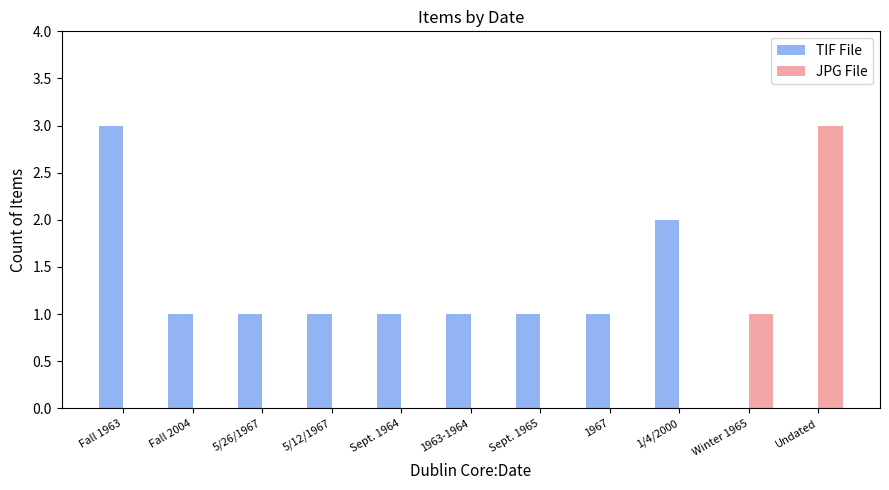

Reading left to right, transcribe all the data shown in this chart.

TIF File: Fall 1963=3	Fall 2004=1	5/26/1967=1	5/12/1967=1	Sept. 1964=1	1963-1964=1	Sept. 1965=1	1967=1	1/4/2000=2	Winter 1965=0	Undated=0
JPG File: Fall 1963=0	Fall 2004=0	5/26/1967=0	5/12/1967=0	Sept. 1964=0	1963-1964=0	Sept. 1965=0	1967=0	1/4/2000=0	Winter 1965=1	Undated=3